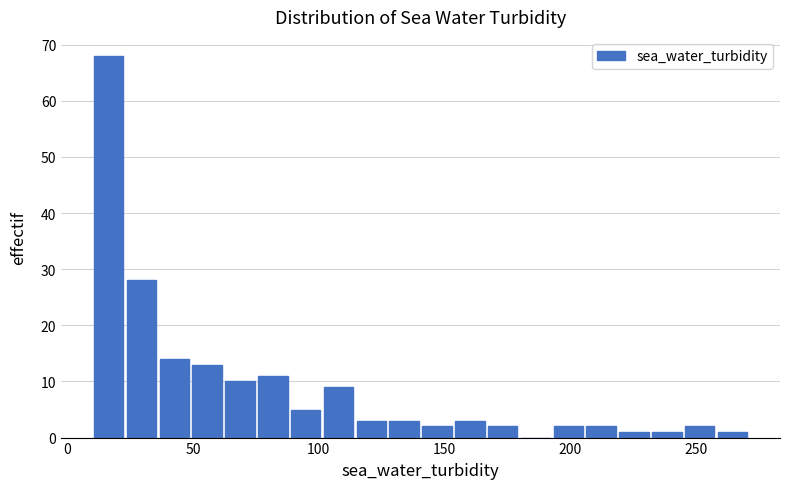

Around what value on the x-axis is the tallest bar? Give the approximate position of its centre, as read against the axis.

15